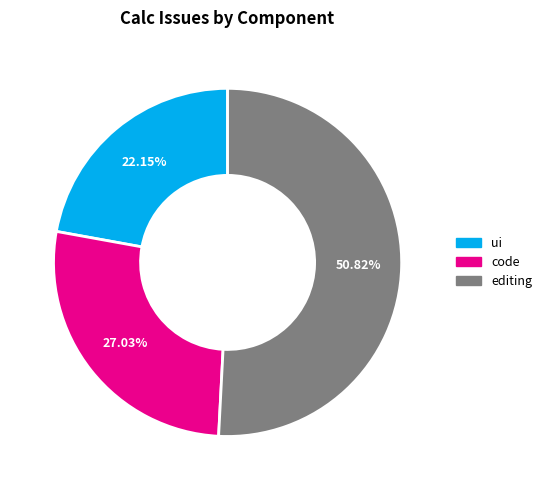

To the nearest percent, what portion does editing represent?

51%